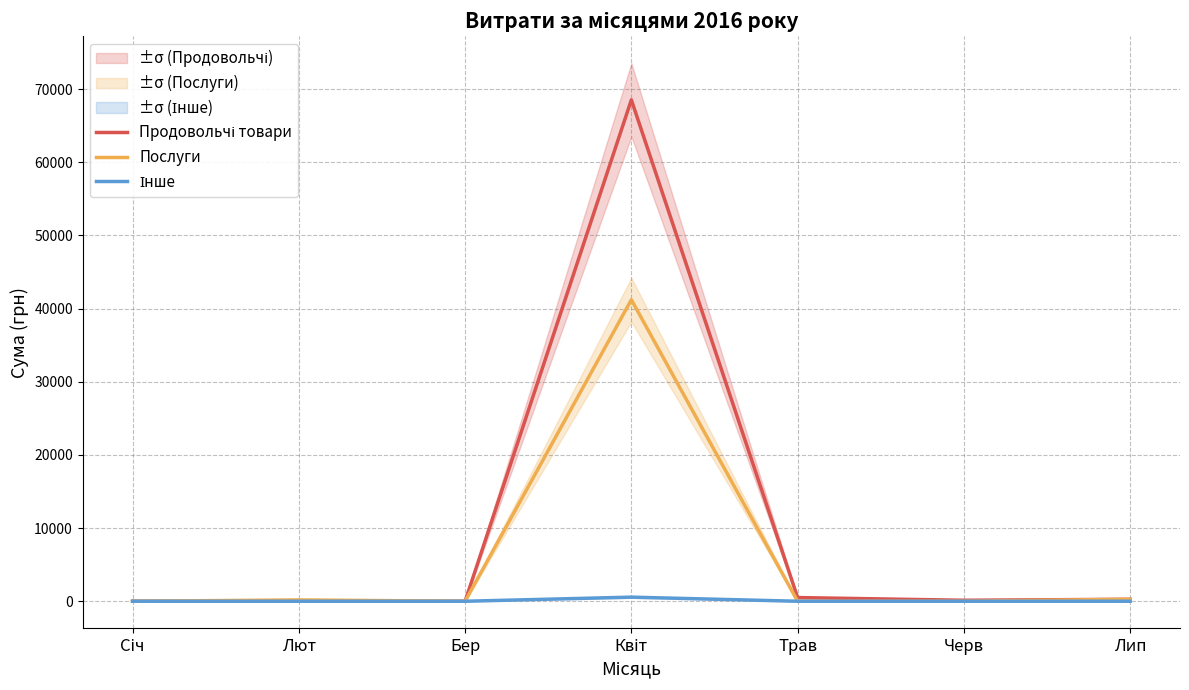

Rank the series by their average value, from highest to lowest.

Продовольчі товари, Послуги, Інше